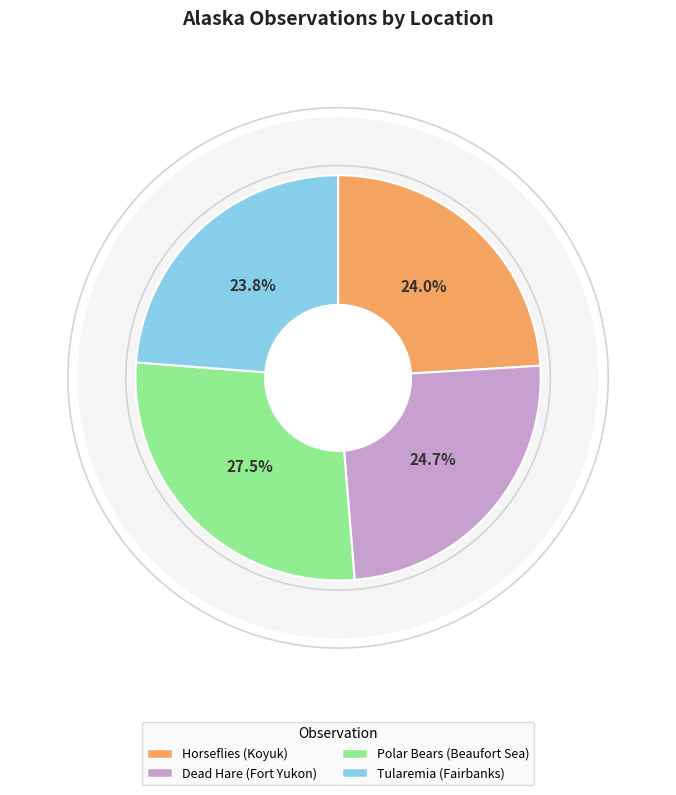

Combined, do Horseflies (Koyuk) and Polar Bears (Beaufort Sea) account for over 50%?

Yes